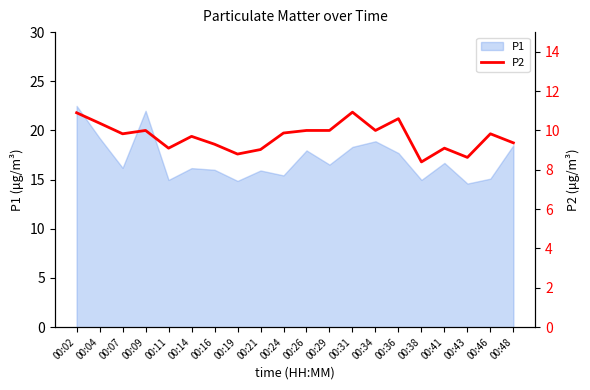

Reading left to right, list all the values displayed in this chart.

10.9	10.4	9.8	10.0	9.1	9.7	9.3	8.8	9.0	9.9	10.0	10.0	10.9	10.0	10.6	8.4	9.1	8.6	9.8	9.4